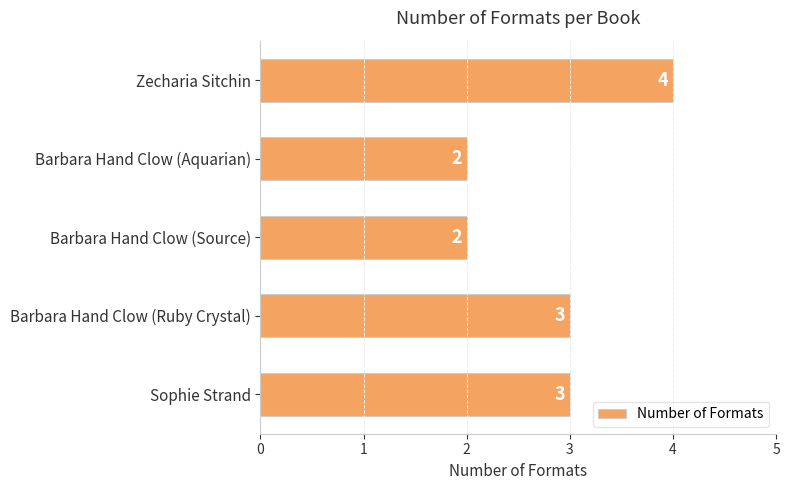

How many bars are there in total?

5